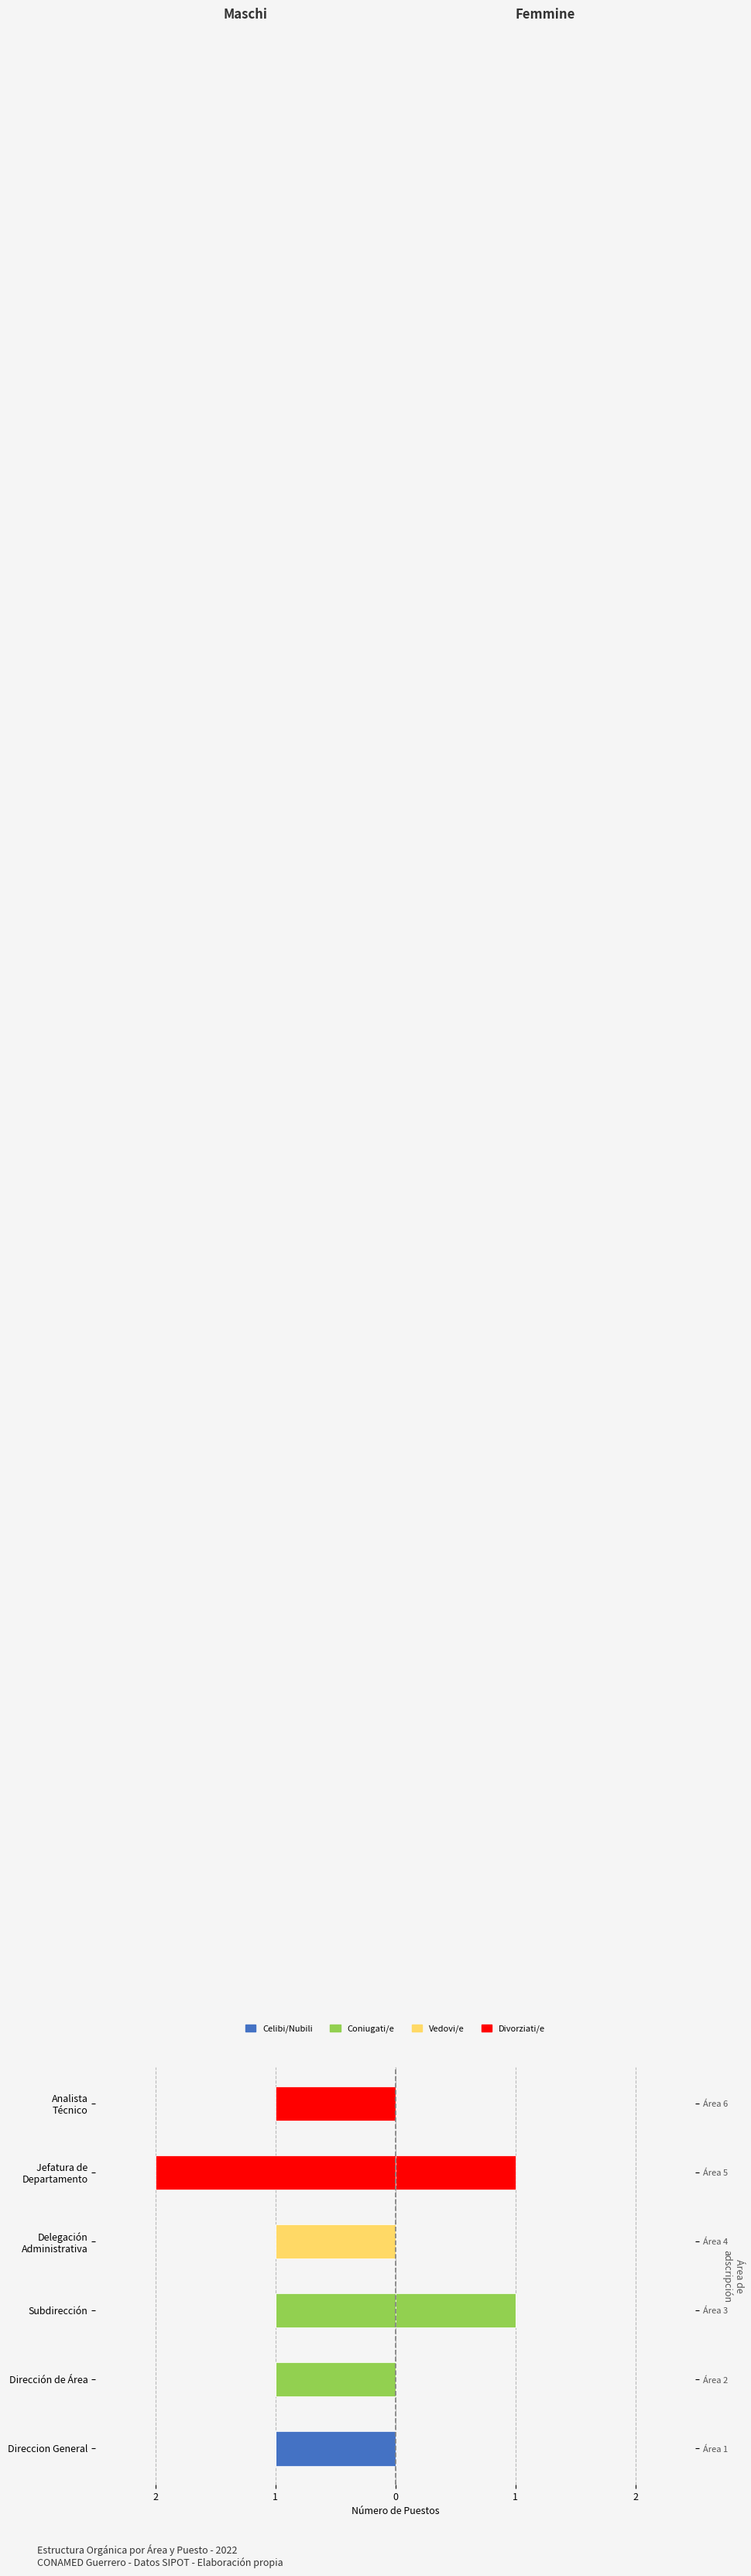

How many categories are shown in the chart?

6